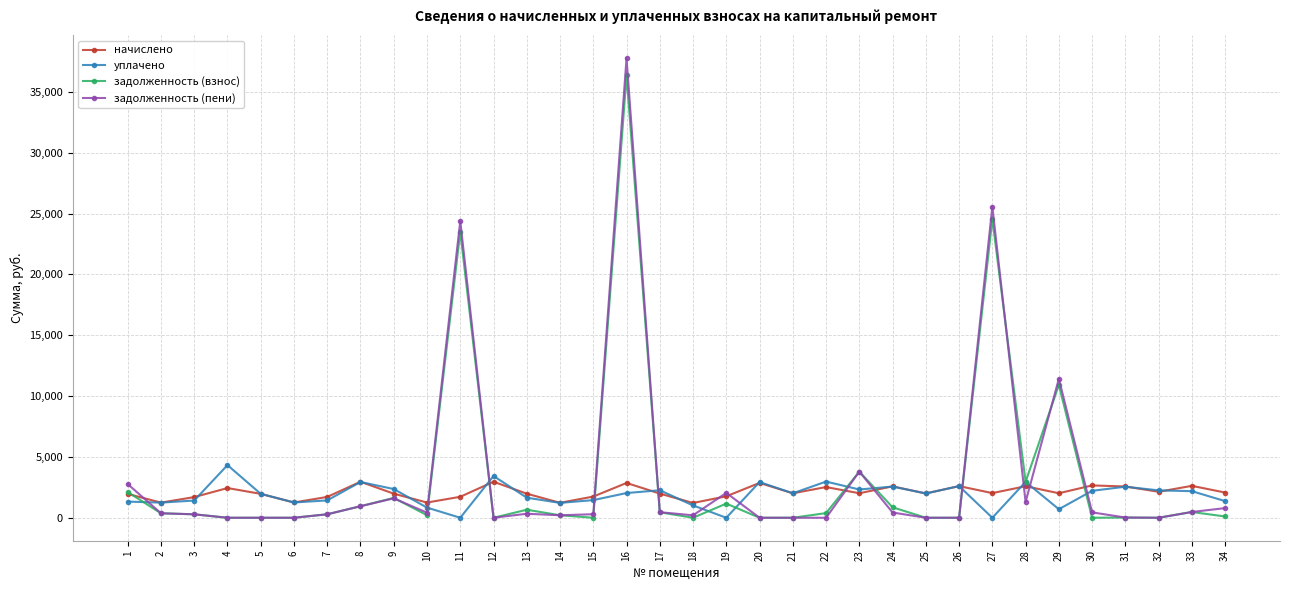

Which label corresponds to the largest value in the chart?

16